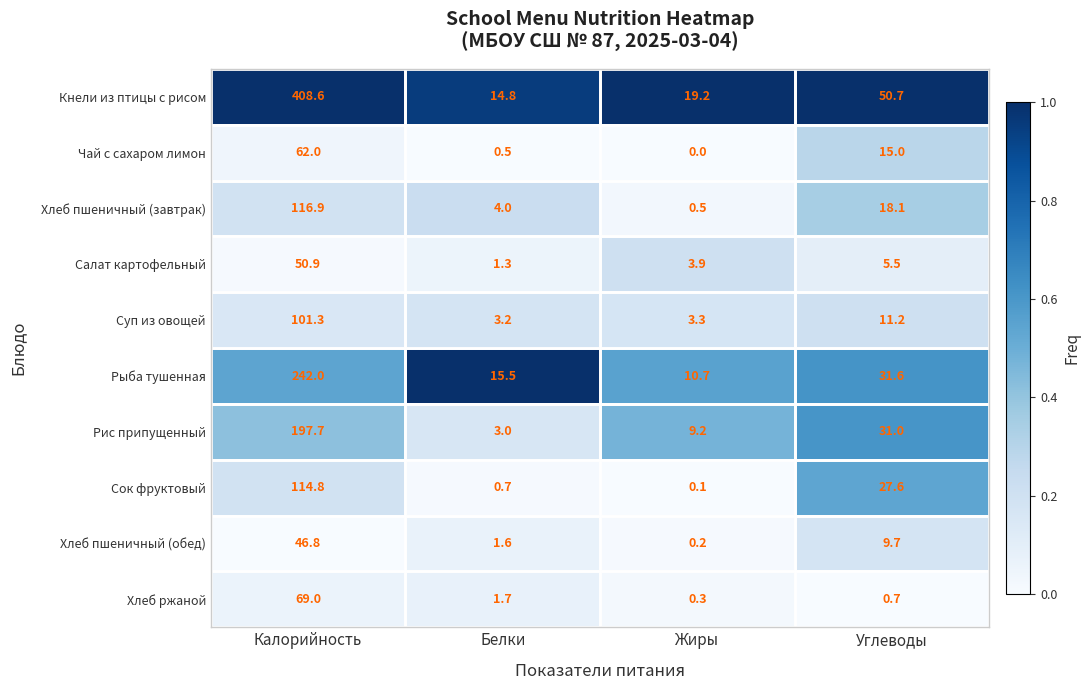

Is the value of Хлеб пшеничный (обед) at Белки greater than the value of Рис припущенный at Жиры?

No